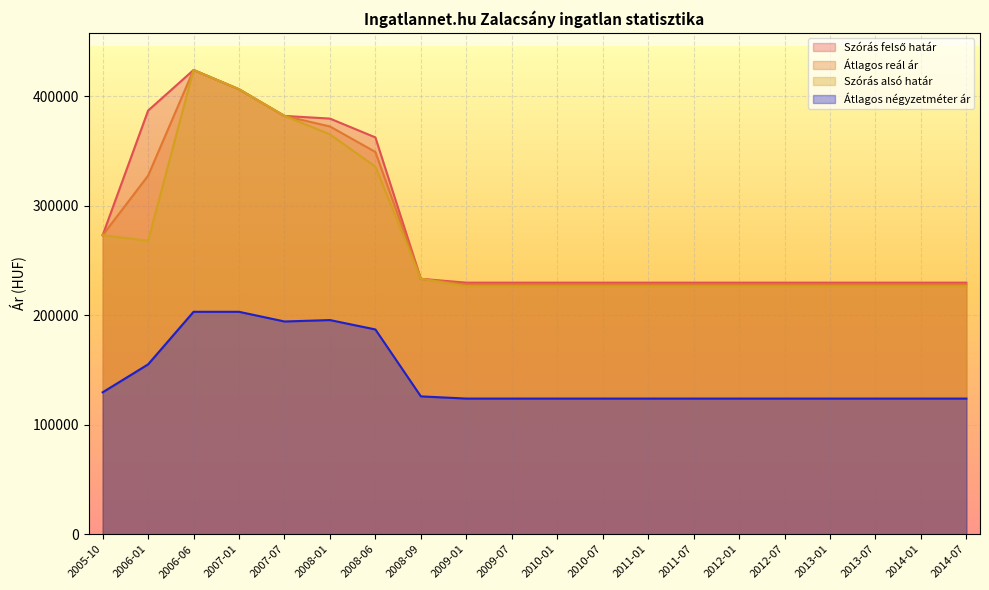

Is it true that Szórás felső határ equals 131777 at 2011-01?

False